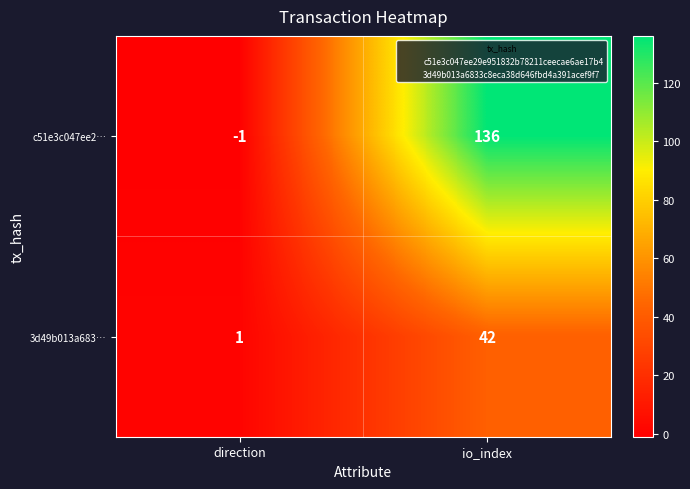

Which series changed the most between direction and io_index?

c51e3c047ee2…